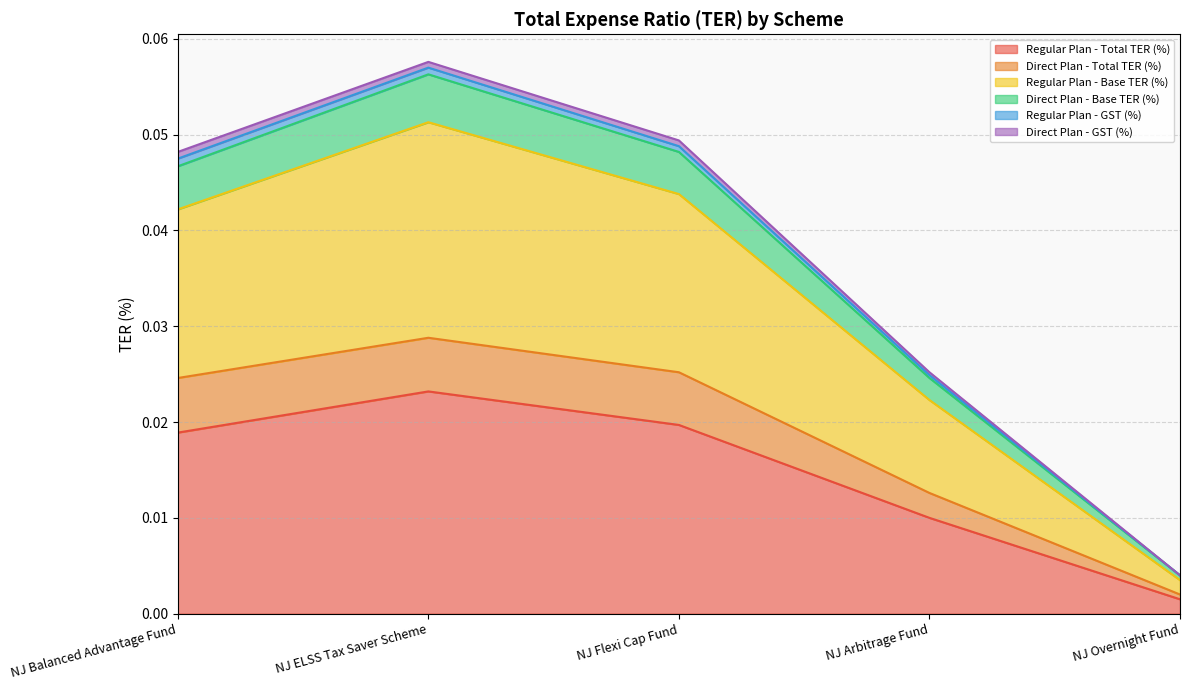

What is the label of the 3rd point from the right?

NJ Flexi Cap Fund